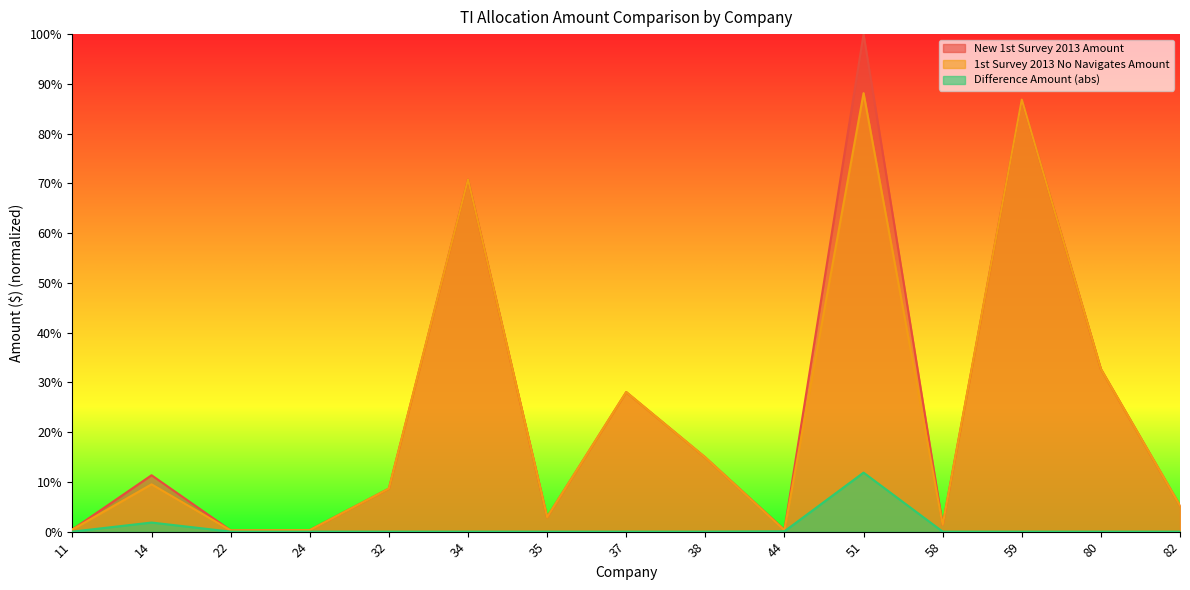

At which label does Difference Amount reach its peak?

51